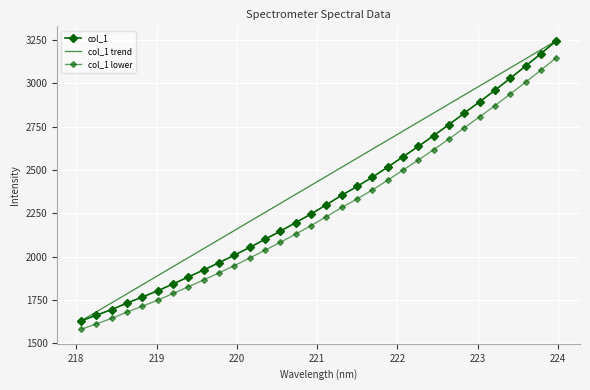

True or false: col_1 and col_1 trend intersect in this chart.

False